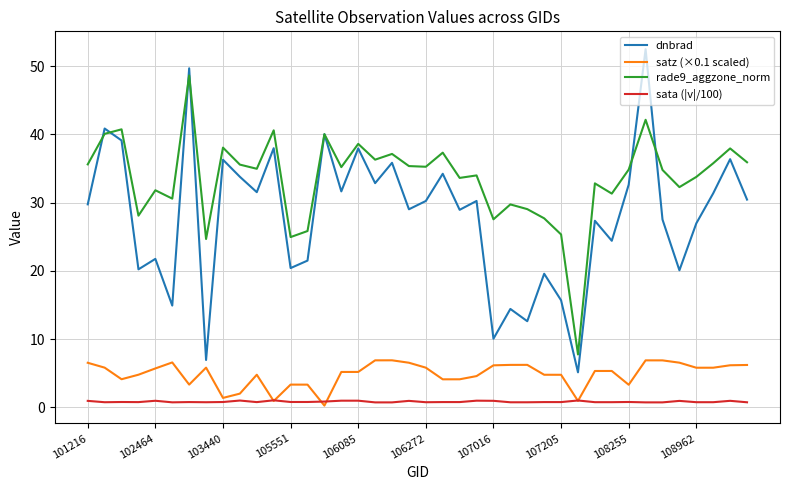

What is the minimum value for rade9_aggzone_norm?

7.7